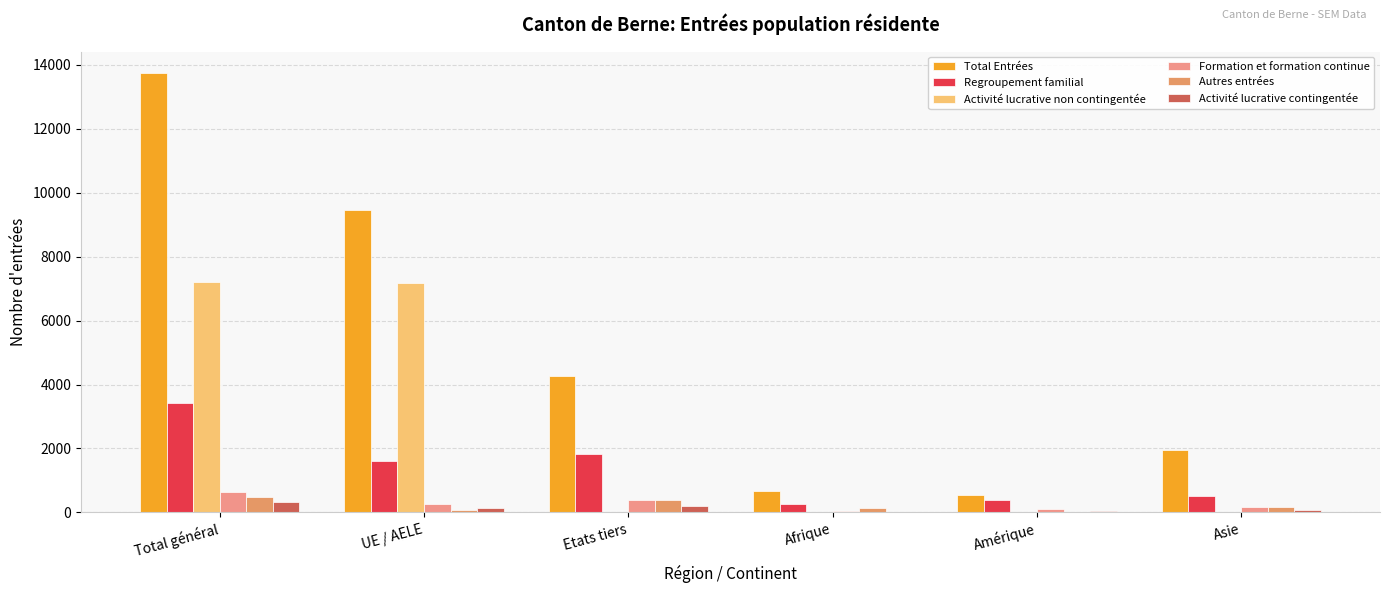

How many groups of bars are there?

6